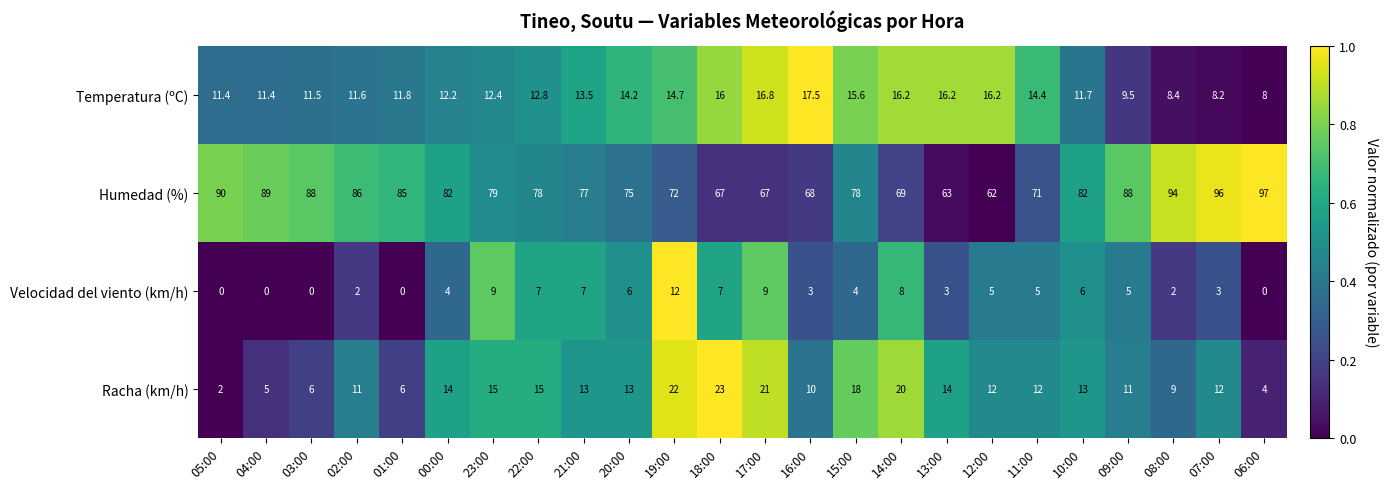

What is the greatest value displayed?

97.0